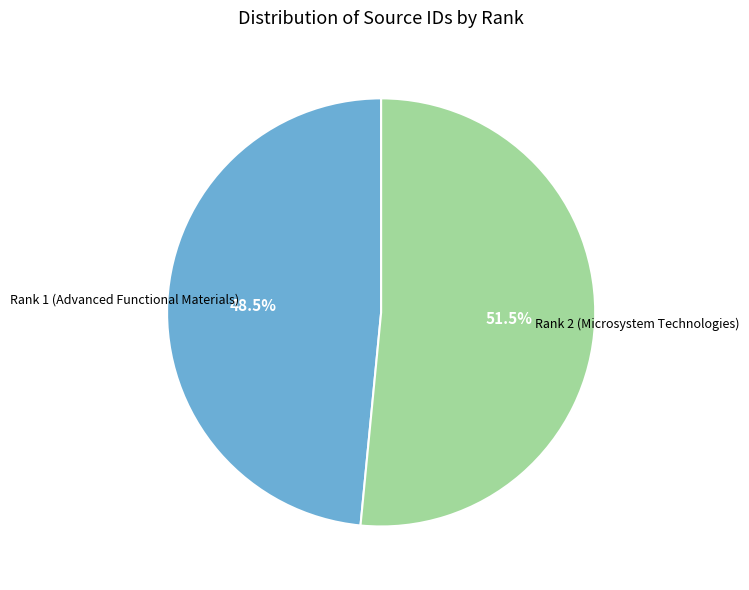

To the nearest percent, what is the difference between the largest and smallest slice percentages?

3%